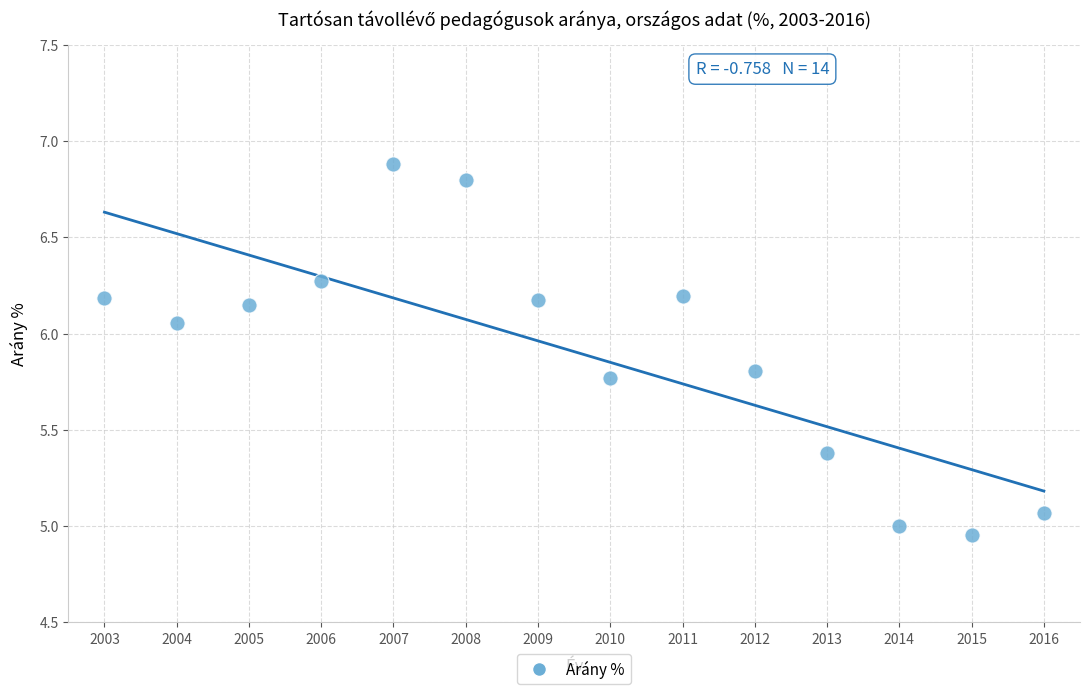

What is the range of Y values (max minus min)?

1.9